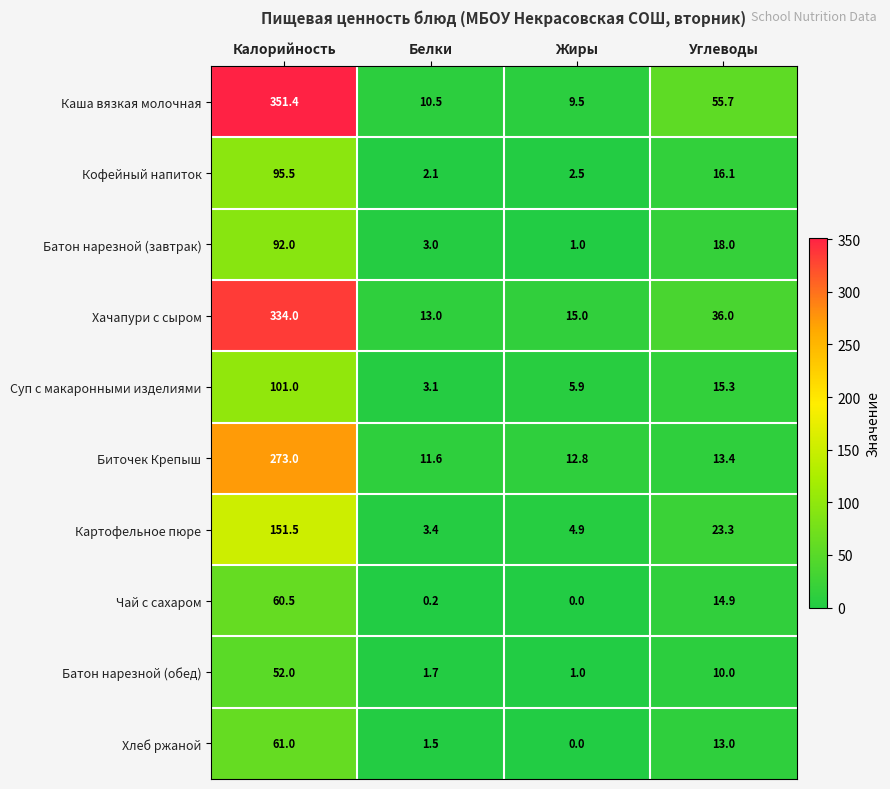

Which series has the largest total across all categories?

Каша вязкая молочная